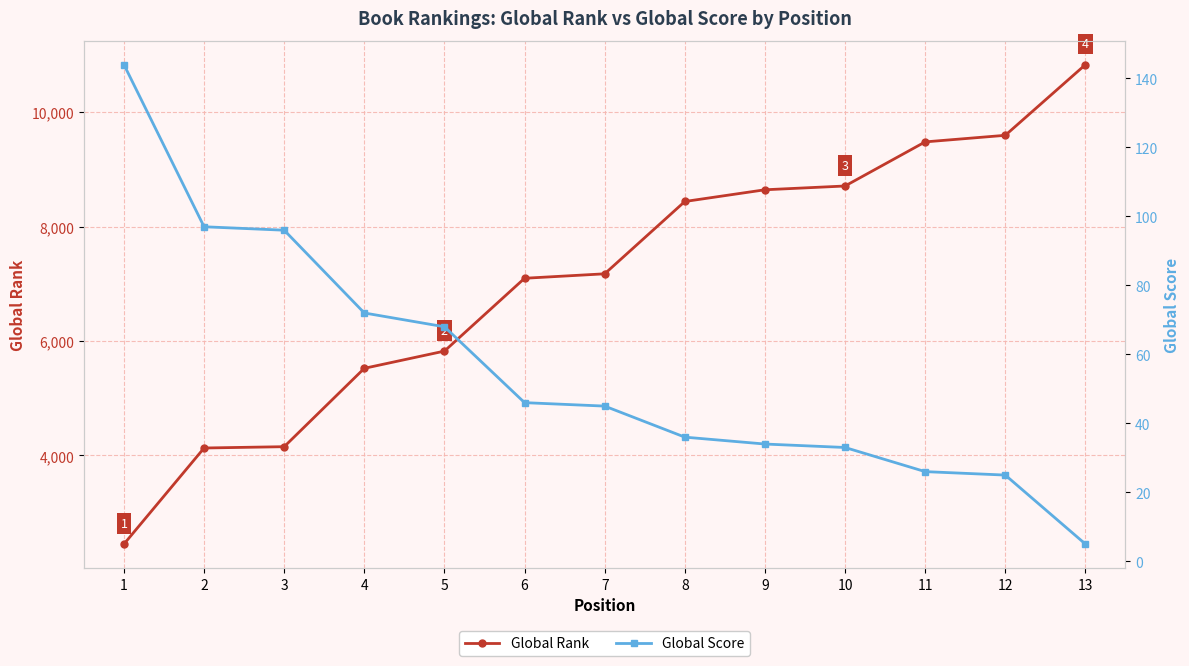

True or false: Global Score and Global Rank intersect in this chart.

False